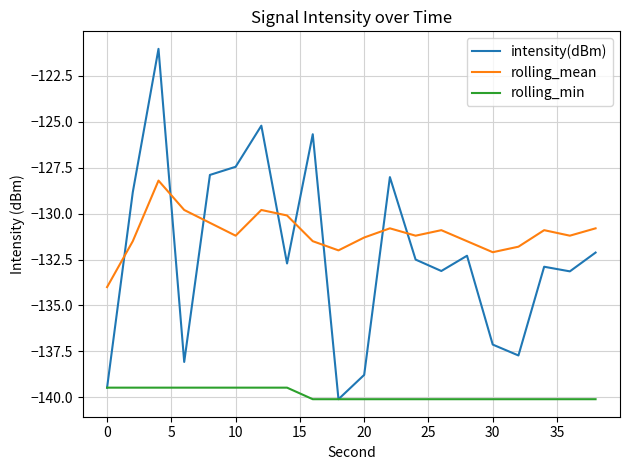

What are all the series names shown in the legend?

intensity(dBm), rolling_mean, rolling_min